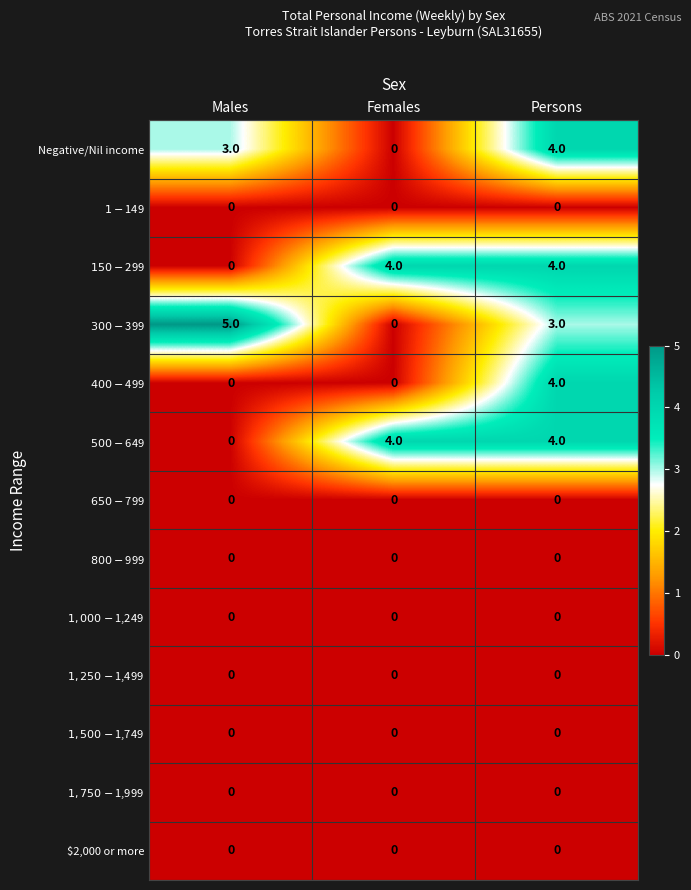

What is the maximum value shown in the chart?

5